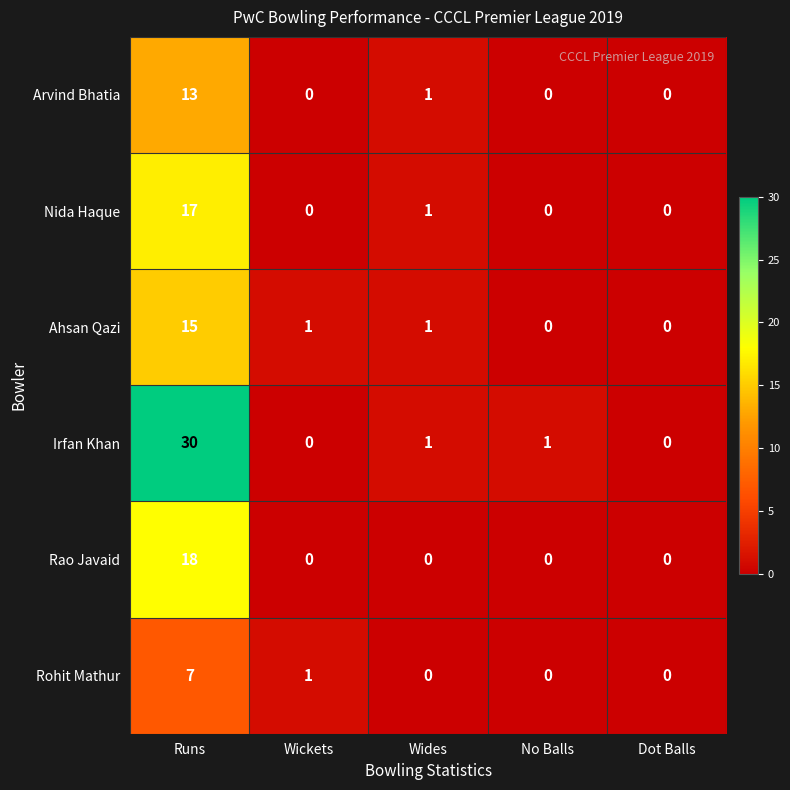

Which series has the largest total across all categories?

Irfan Khan